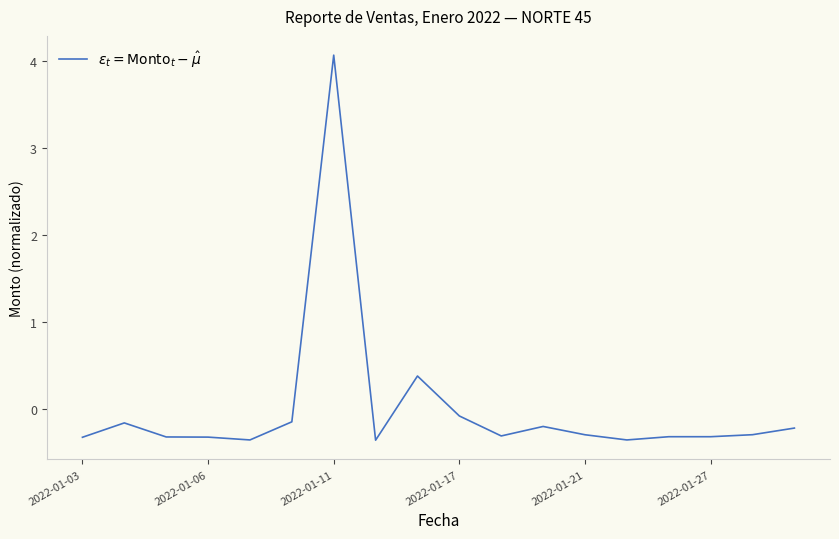

What is the smallest value displayed?

-0.4